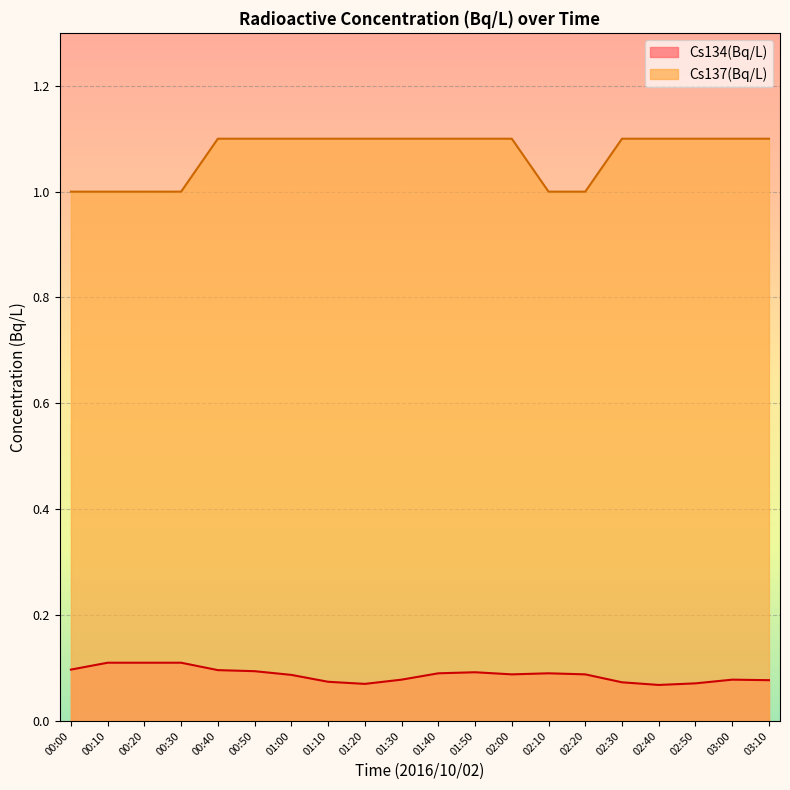

True or false: Cs137(Bq/L) has more than 0 interior local peaks.

False